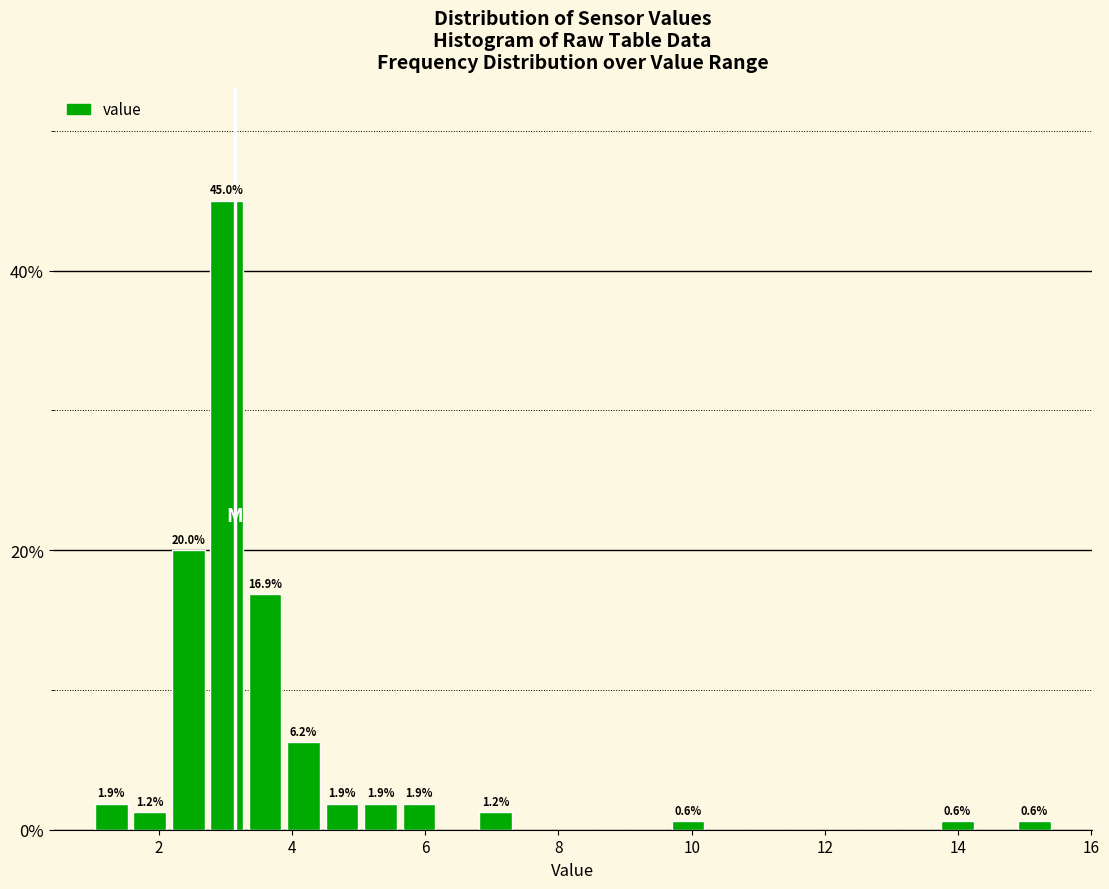

Read against the x-axis, roughly where is the centre of the tallest bar?

3.0